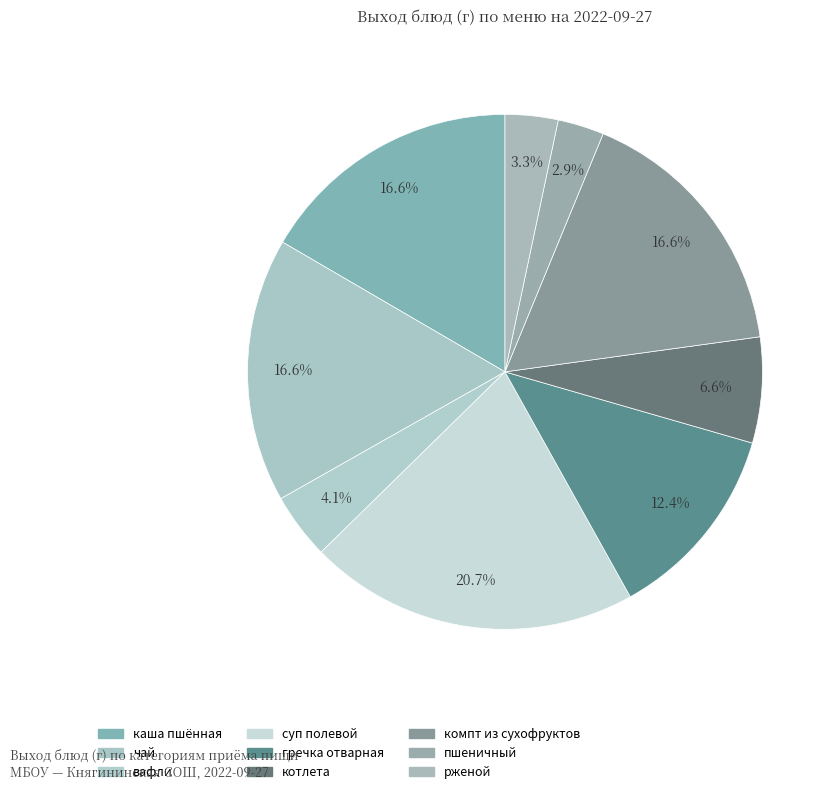

What is the ratio of the value at чай to the value at каша пшённая?

1.0